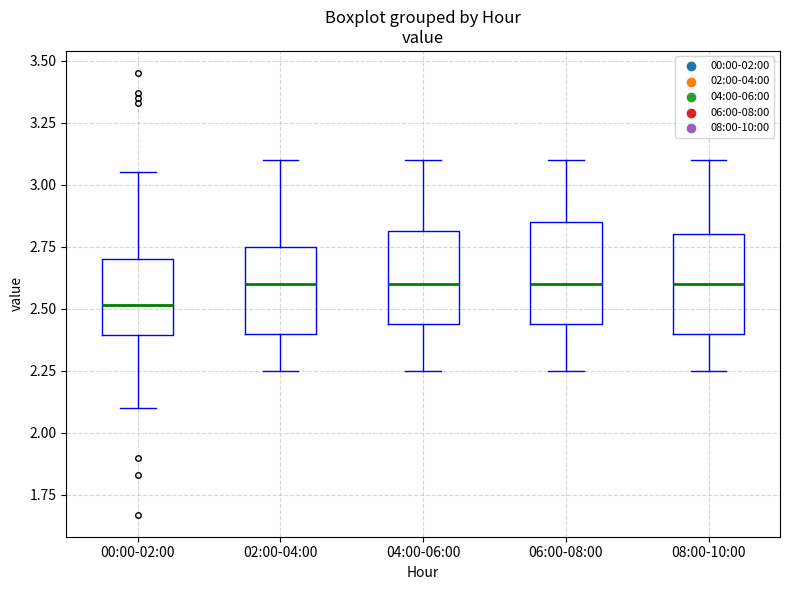

Where is the upper edge of the box for 02:00-04:00 on the y-axis? The values are not printed on the chart, so give them approximately, as read against the axis.

2.75